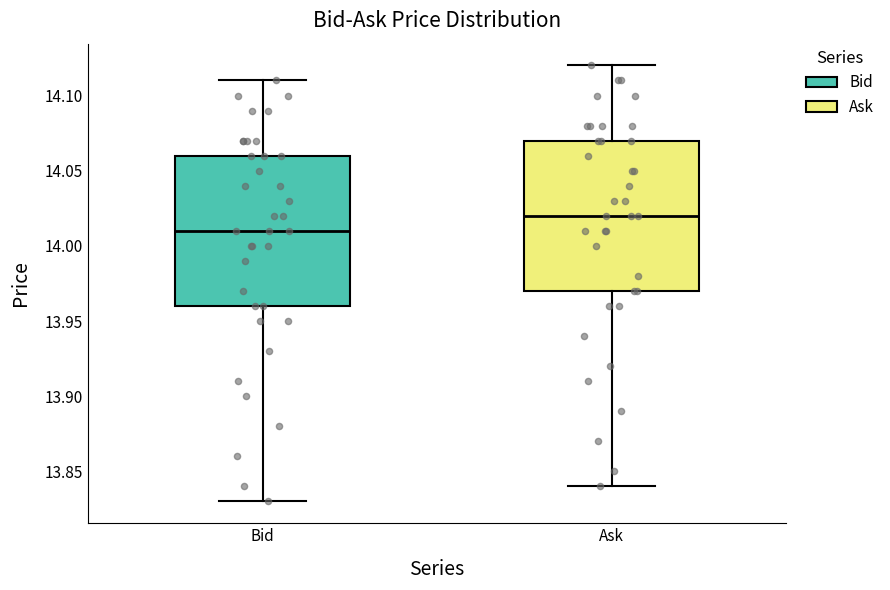

Where does the lower whisker of the box for Bid end on the y-axis? The values are not printed on the chart, so give them approximately, as read against the axis.

13.83